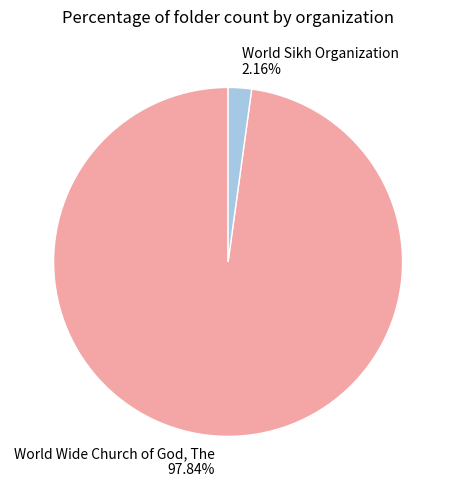

Count the number of slices in the pie.

2